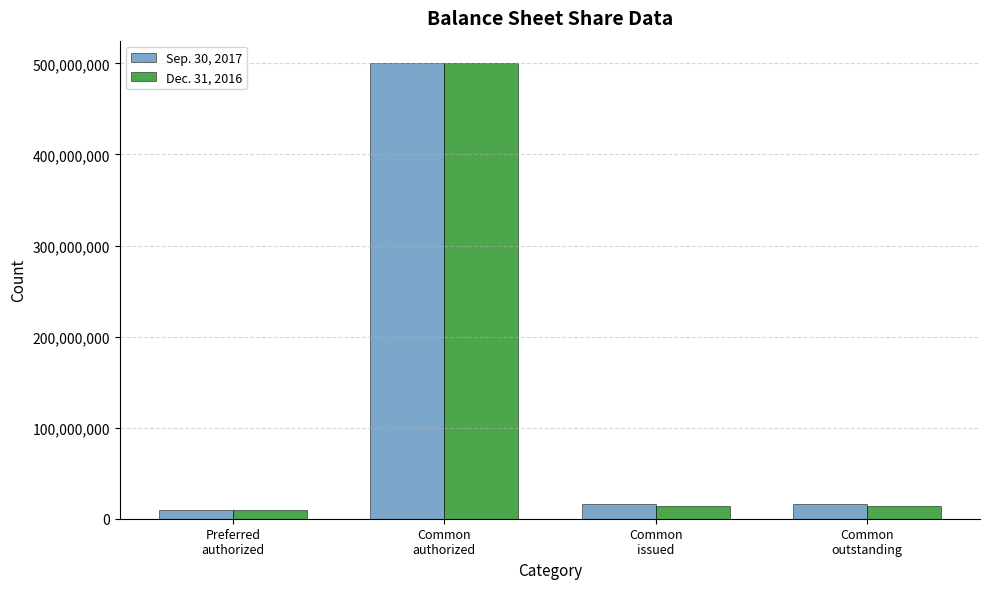

What are all the series names shown in the legend?

Sep. 30, 2017, Dec. 31, 2016